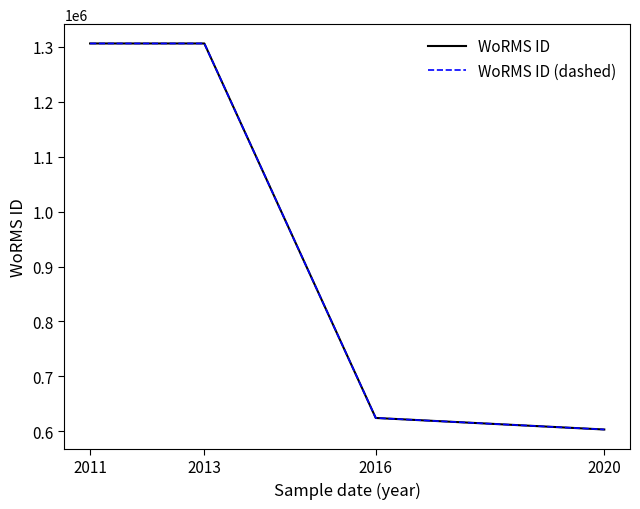

Is this an area chart (filled region under the line)?

No